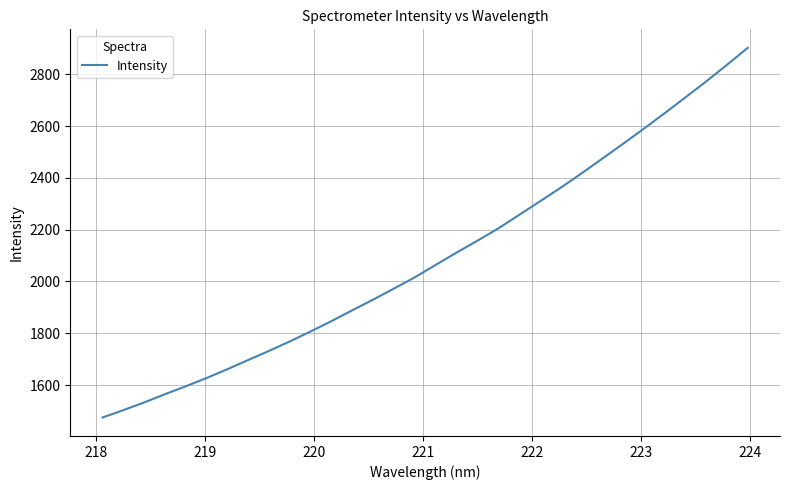

What is the difference between the maximum and minimum values?

1426.7